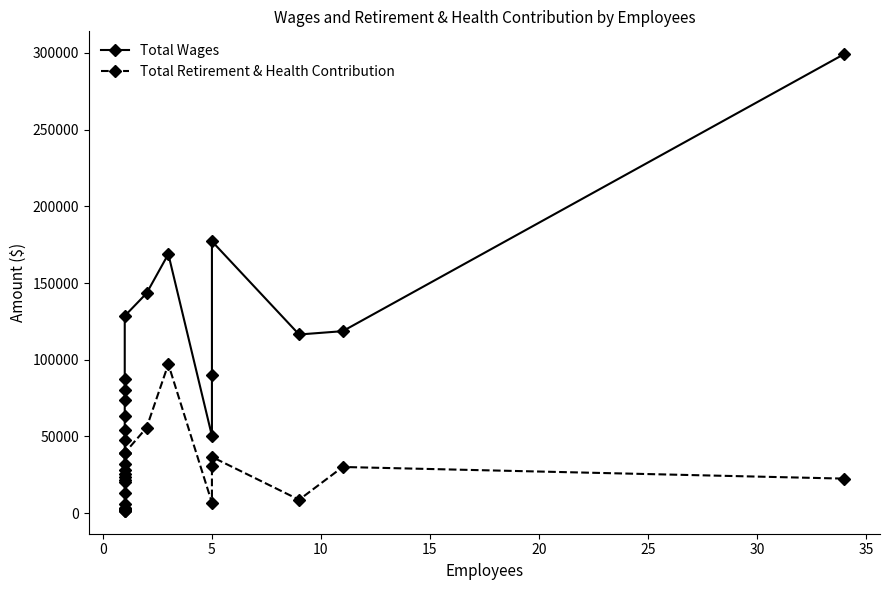

How many lines are shown in the chart?

2